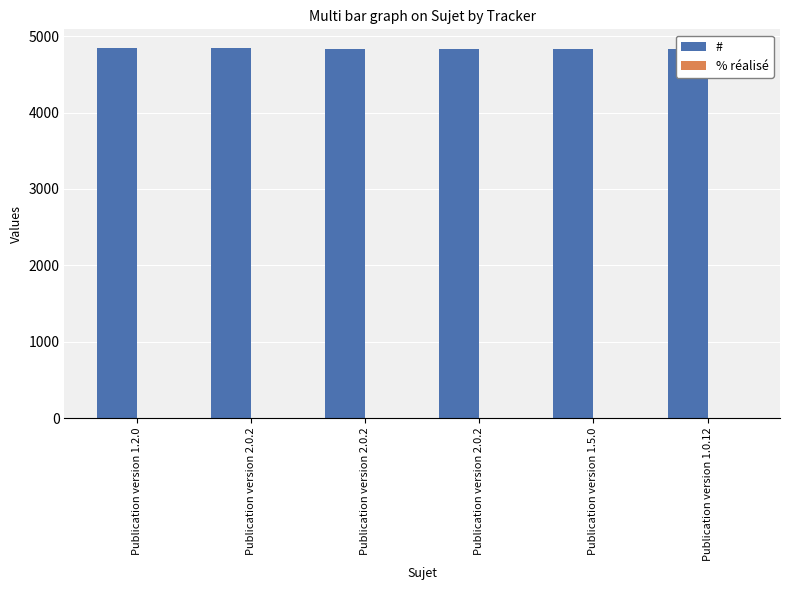

How many groups of bars are there?

6